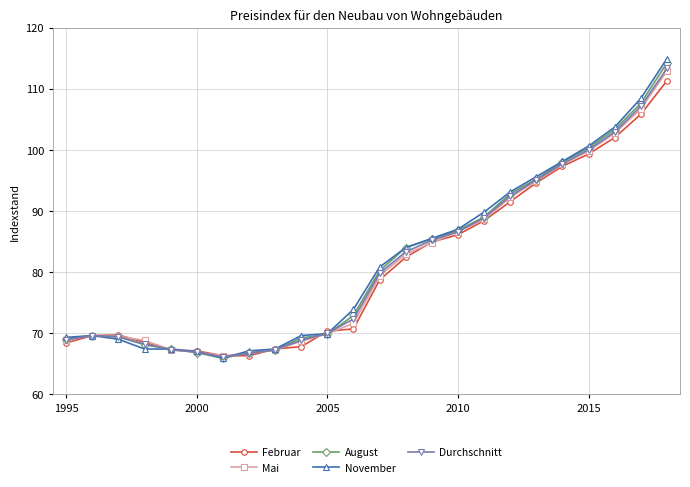

Which series has the widest spread of values?

November